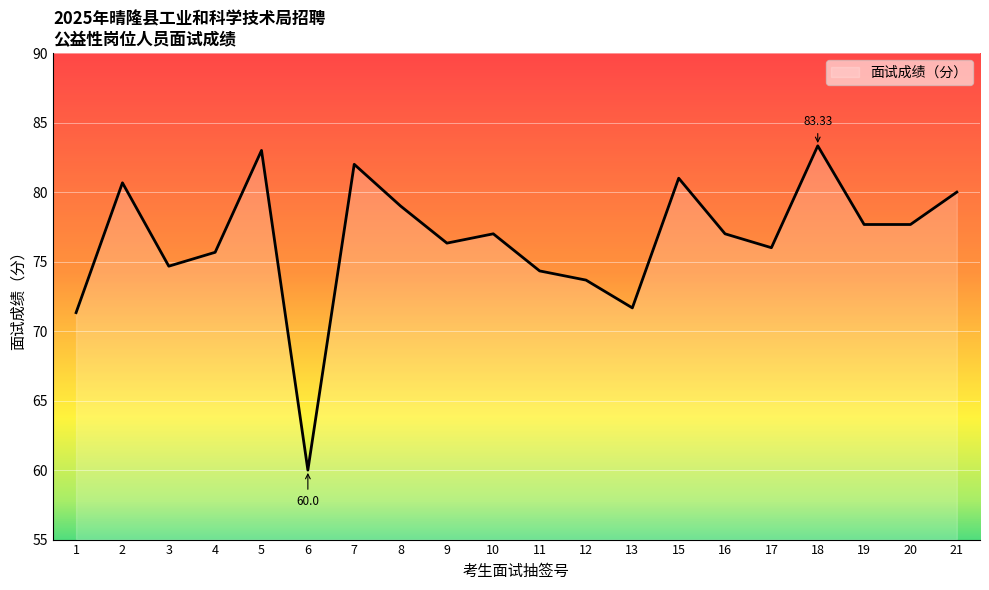

Between 11 and 9, which is larger?

9